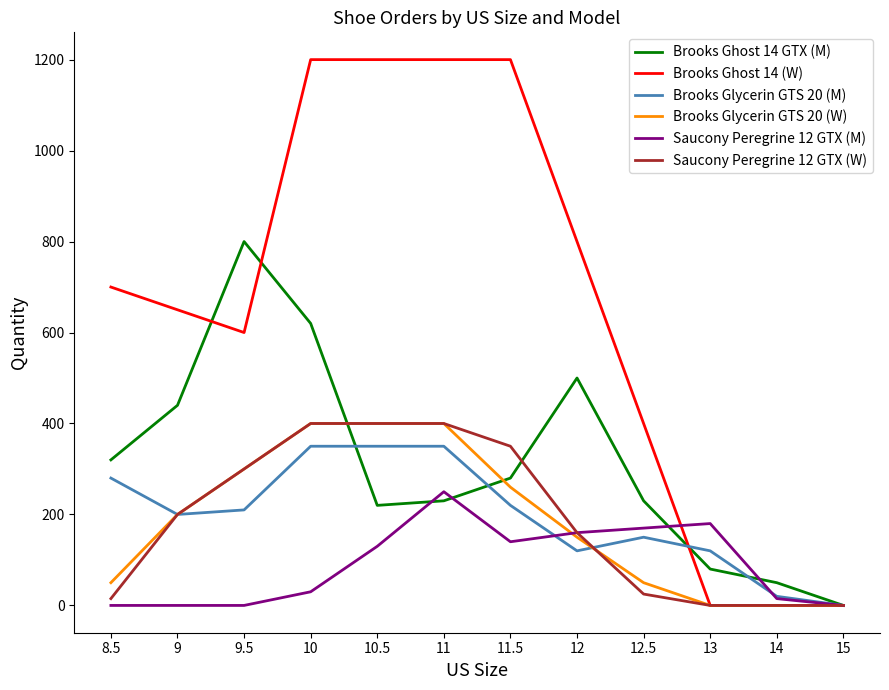

The value of Brooks Glycerin GTS 20 (W) at 13 is 133. True or false?

False